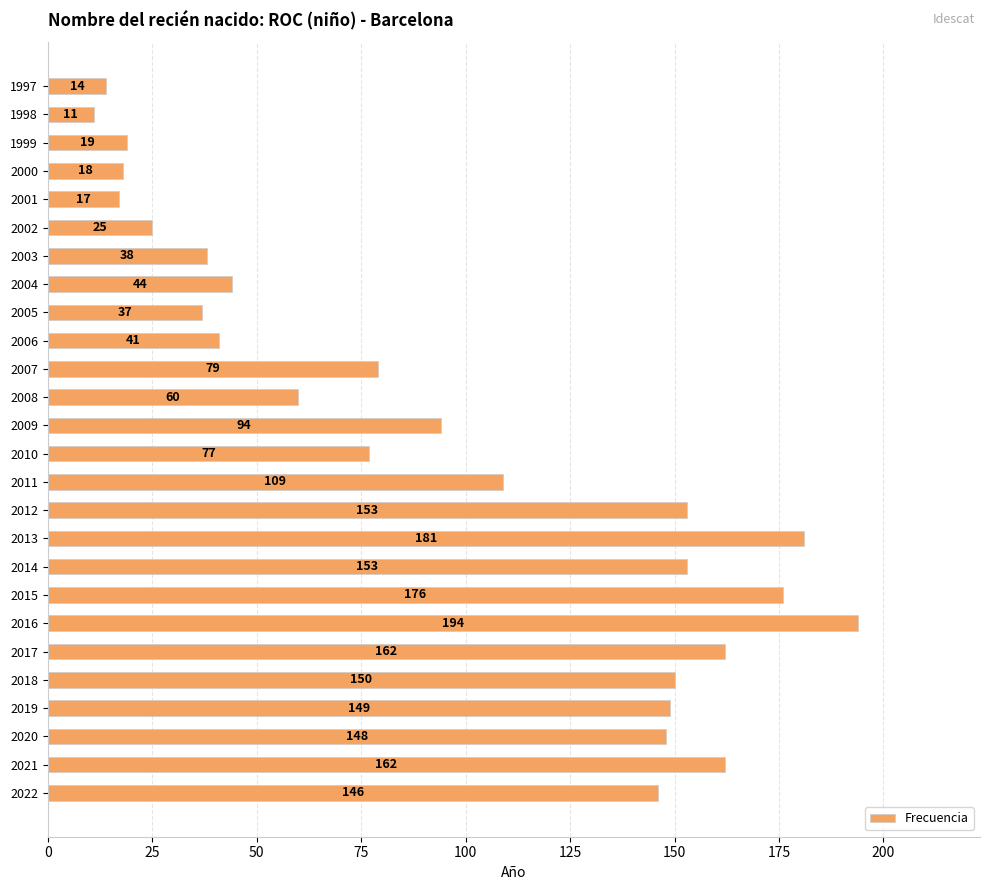

What is the difference between the maximum and minimum values?

183